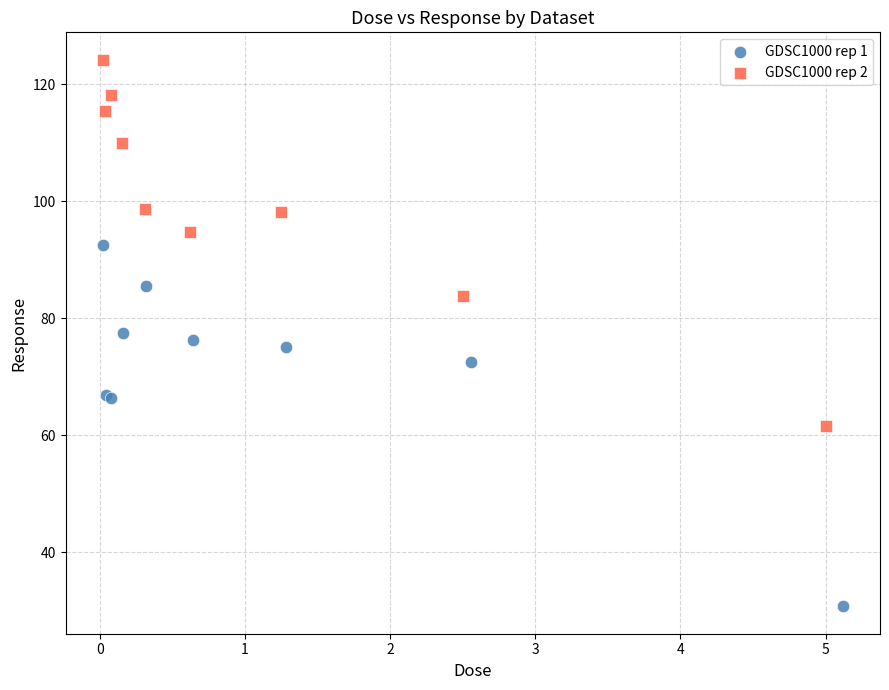

Which series contains the highest Y value?

GDSC1000 rep 2